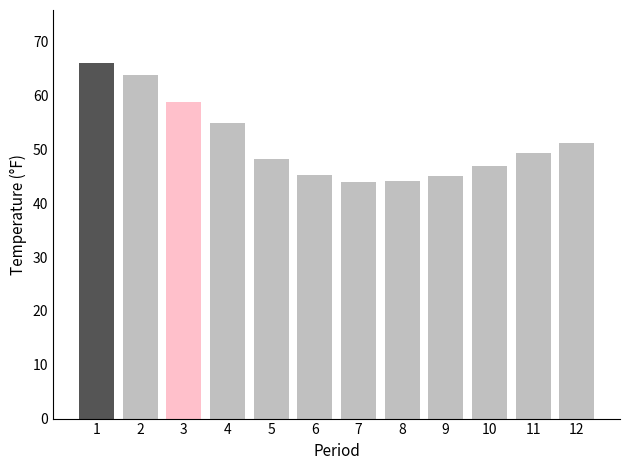

How many bars are there in total?

12